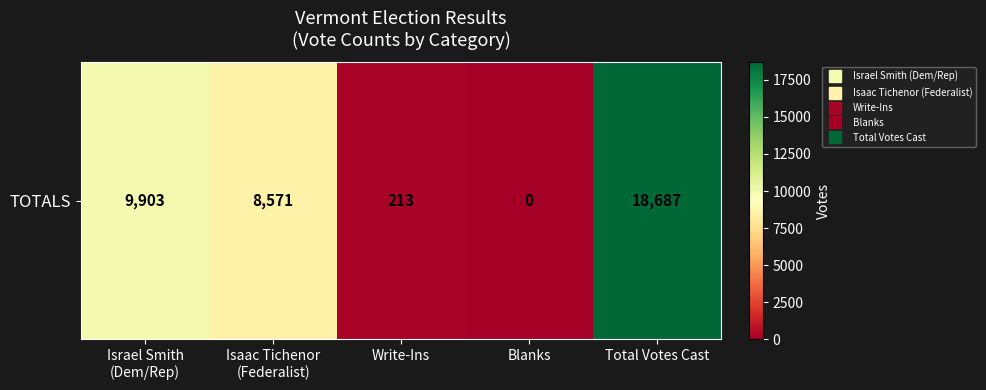

The value at Write-Ins is 213. True or false?

True